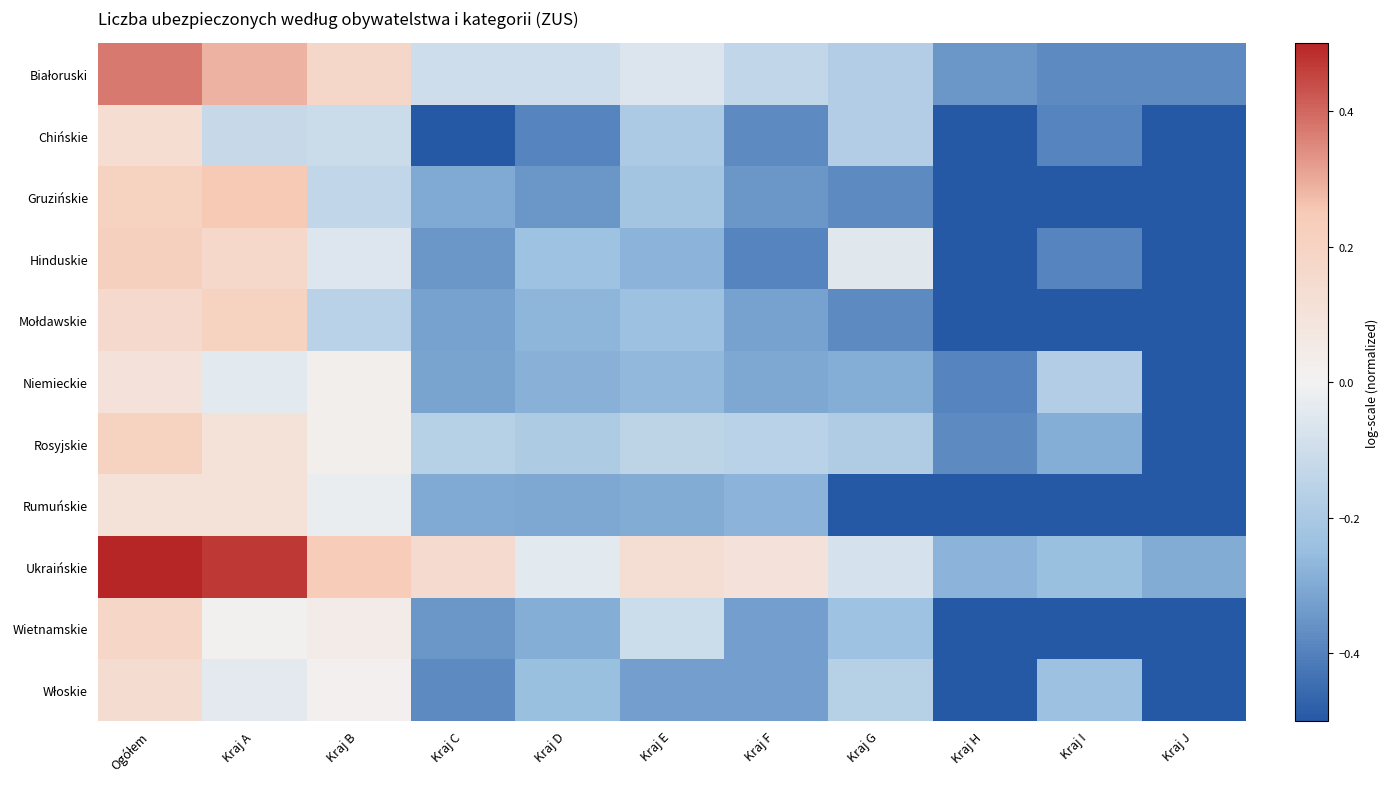

Which has a higher value, Kraj I or Kraj J?

Kraj I